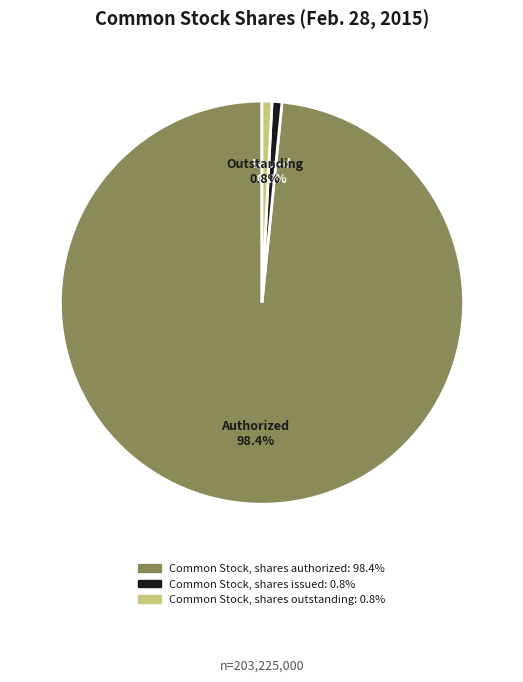

To the nearest percent, what is the average slice percentage?

33%